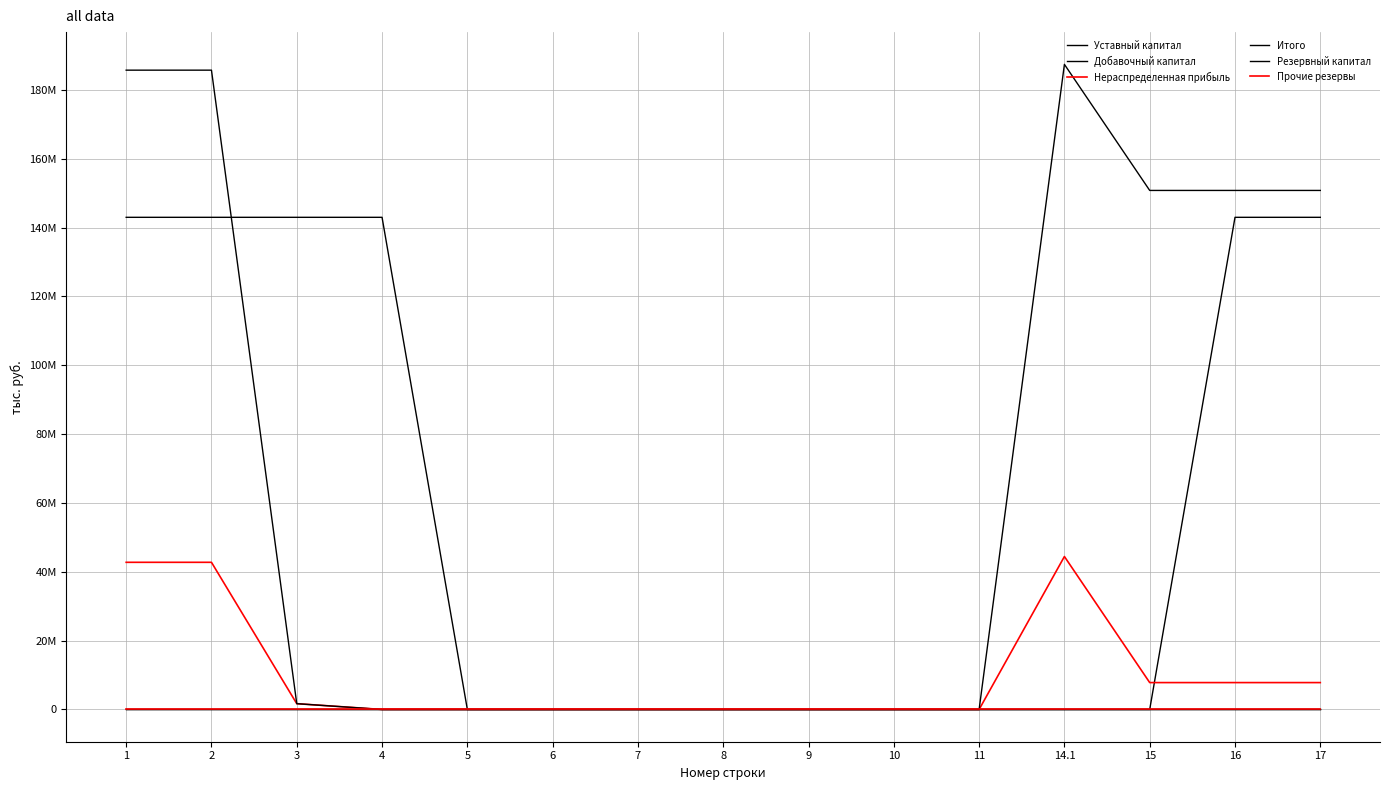

Reading left to right, list all the values displayed in this chart.

Уставный капитал: 143000000.0	143000000.0	143000000.0	143000000.0	0.0	0.0	0.0	0.0	0.0	0.0	0.0	0.0	0.0	143000000.0	143000000.0
Добавочный капитал: 0.0	0.0	0.0	0.0	0.0	0.0	0.0	0.0	0.0	0.0	0.0	0.0	0.0	0.0	0.0
Нераспределенная прибыль: 42758540.7	42758540.7	1682836.3	0.0	0.0	0.0	0.0	0.0	0.0	0.0	0.0	44441377.0	7810652.1	7810652.1	7810652.1
Итого: 185758540.7	185758540.7	1682836.3	0.0	0.0	0.0	0.0	0.0	0.0	0.0	0.0	187441377.0	150810652.1	150810652.1	150810652.1
Резервный капитал: 0.0	0.0	0.0	0.0	0.0	0.0	0.0	0.0	0.0	0.0	0.0	0.0	0.0	0.0	0.0
Прочие резервы: 0.0	0.0	0.0	0.0	0.0	0.0	0.0	0.0	0.0	0.0	0.0	0.0	0.0	0.0	0.0